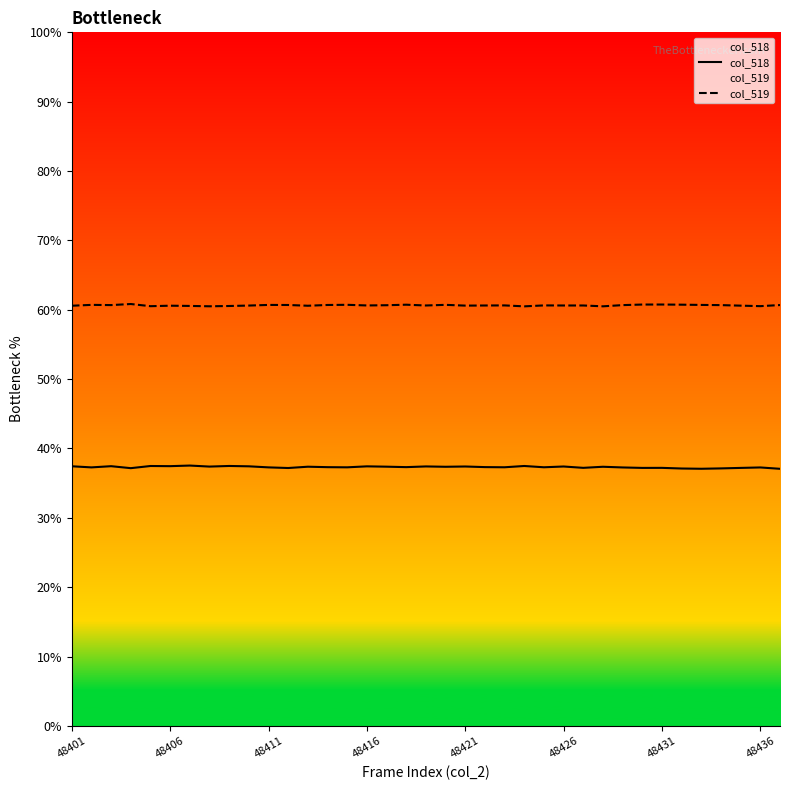

What is the total value across all series at 11?

97.9